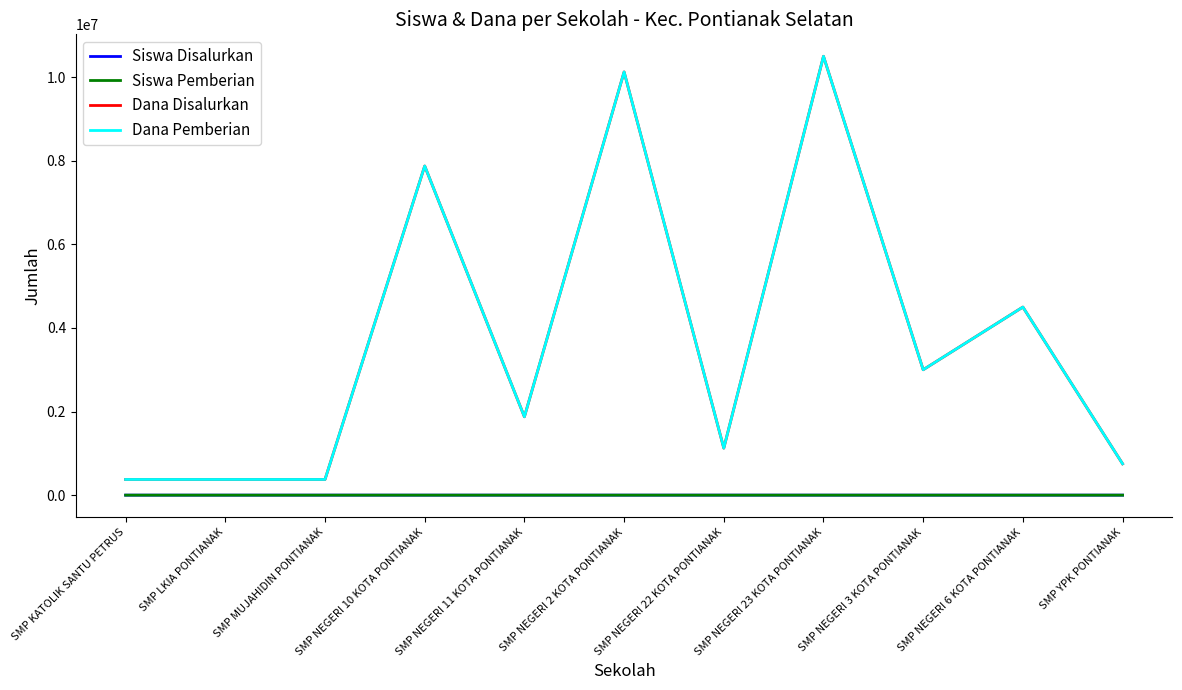

Which series changed the most between SMP LKIA PONTIANAK and SMP NEGERI 11 KOTA PONTIANAK?

Dana Disalurkan